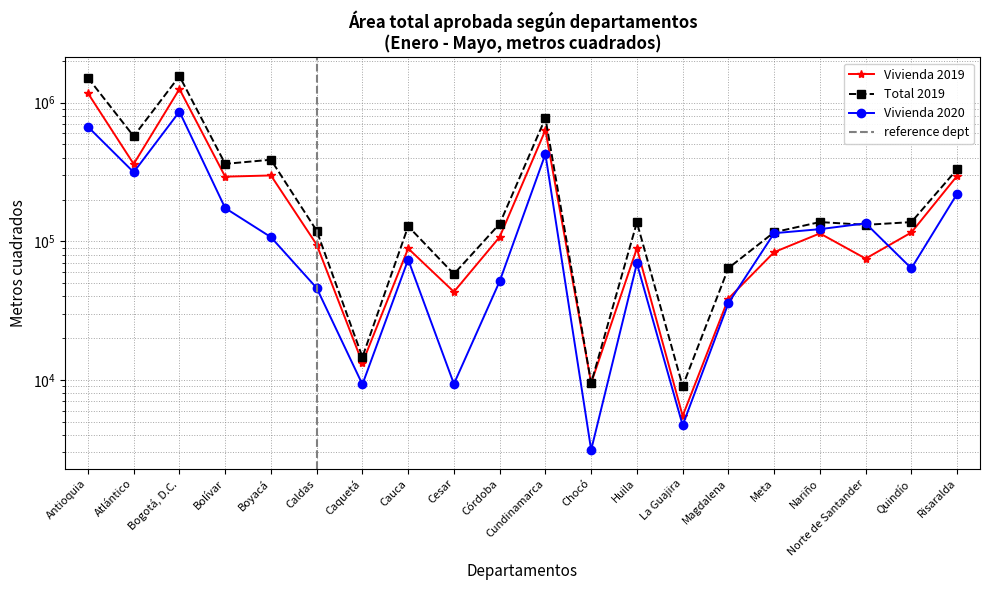

What is the total value across all series at Córdoba?

292515